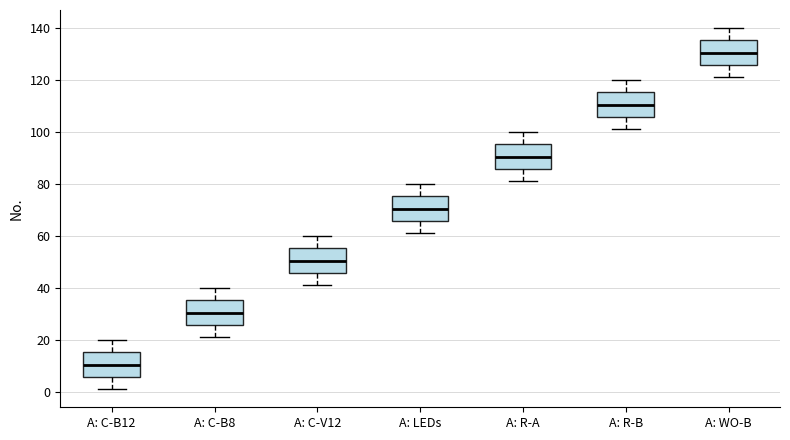

Where does the upper whisker of the box for A: R-A end on the y-axis? The values are not printed on the chart, so give them approximately, as read against the axis.

100